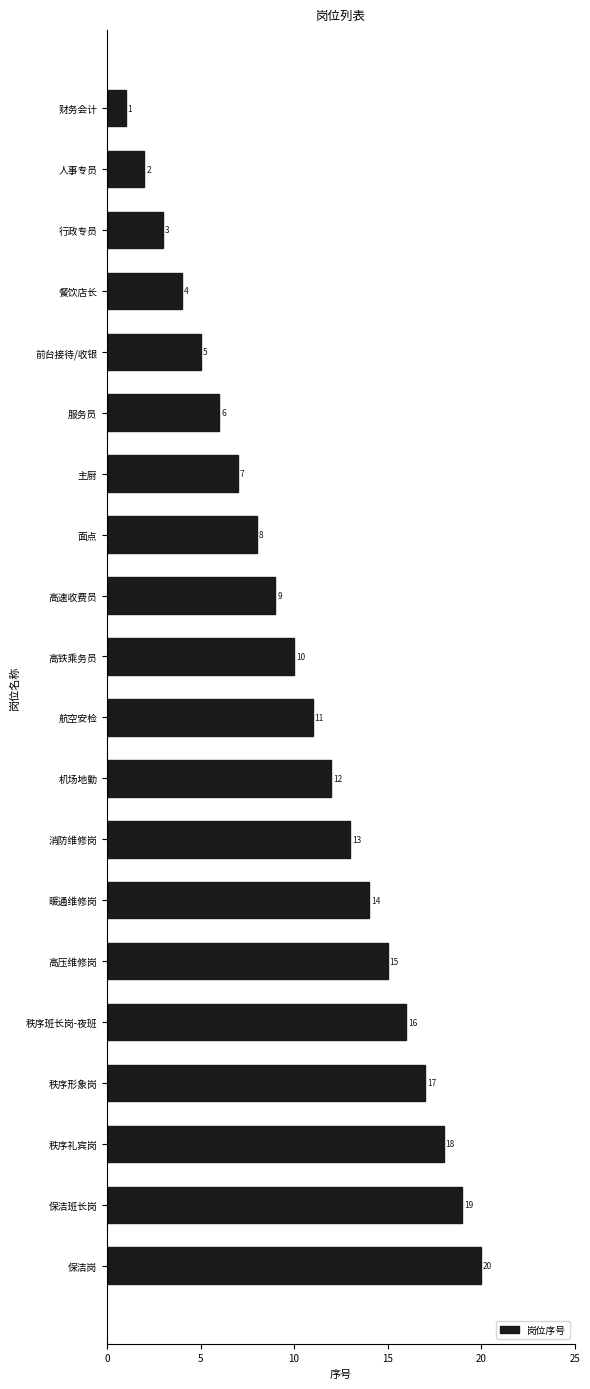

Rank the categories by value from highest to lowest.

保洁岗, 保洁班长岗, 秩序礼宾岗, 秩序形象岗, 秩序班长岗-夜班, 高压维修岗, 暖通维修岗, 消防维修岗, 机场地勤, 航空安检, 高铁乘务员, 高速收费员, 面点, 主厨, 服务员, 前台接待/收银, 餐饮店长, 行政专员, 人事专员, 财务会计